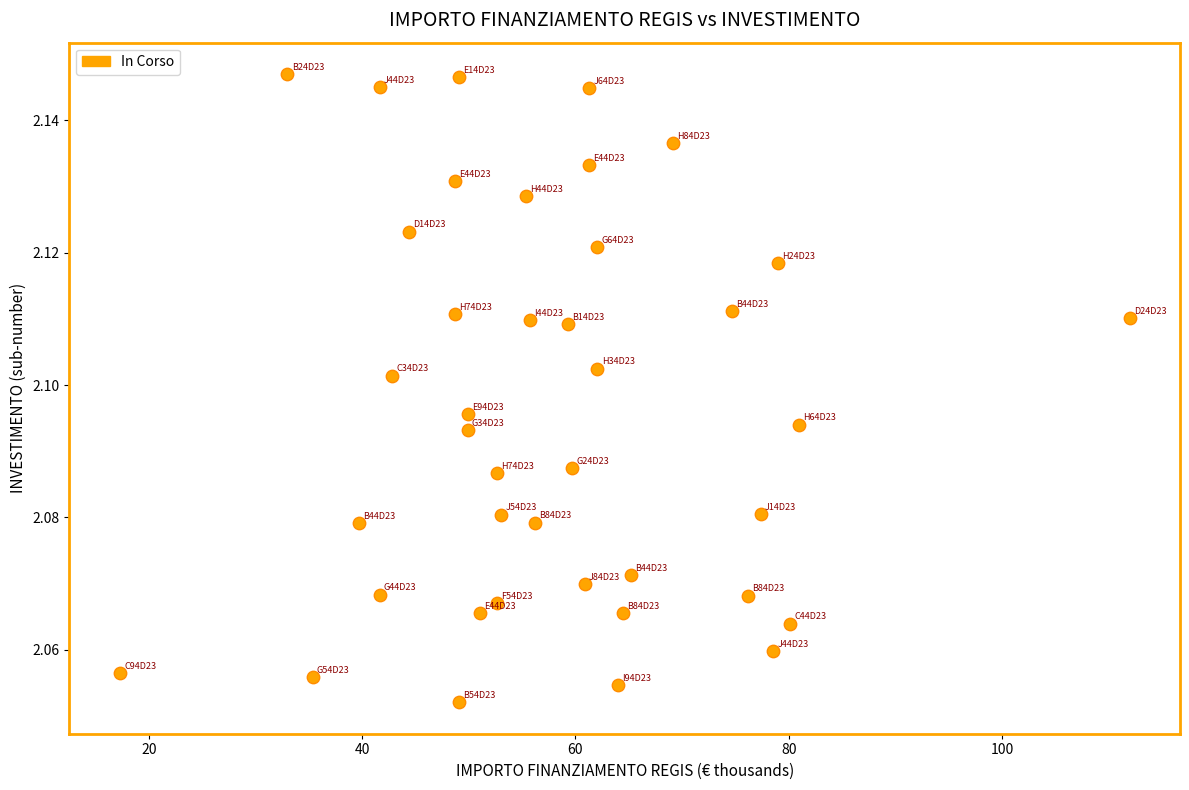

What is the range of X values (max minus min)?

94.7